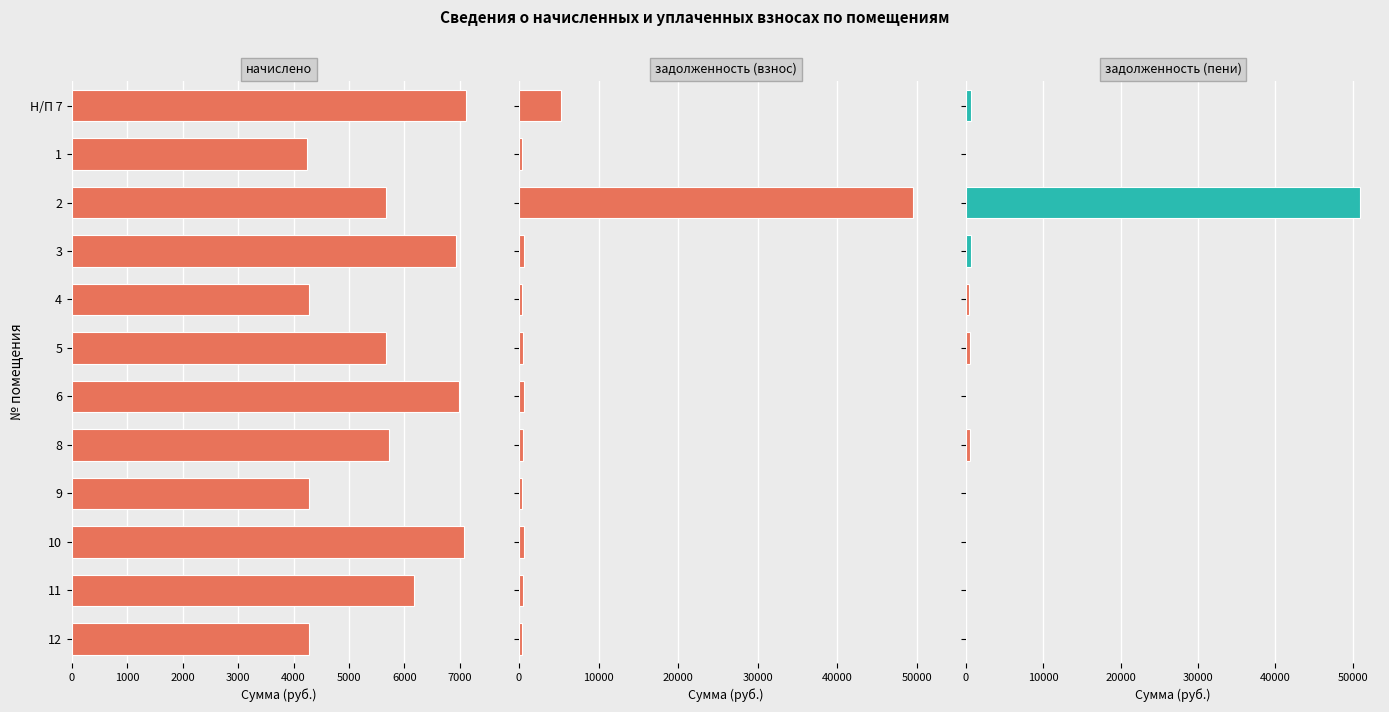

Is it true that задолженность (пени) equals 741.1 at 8?

False